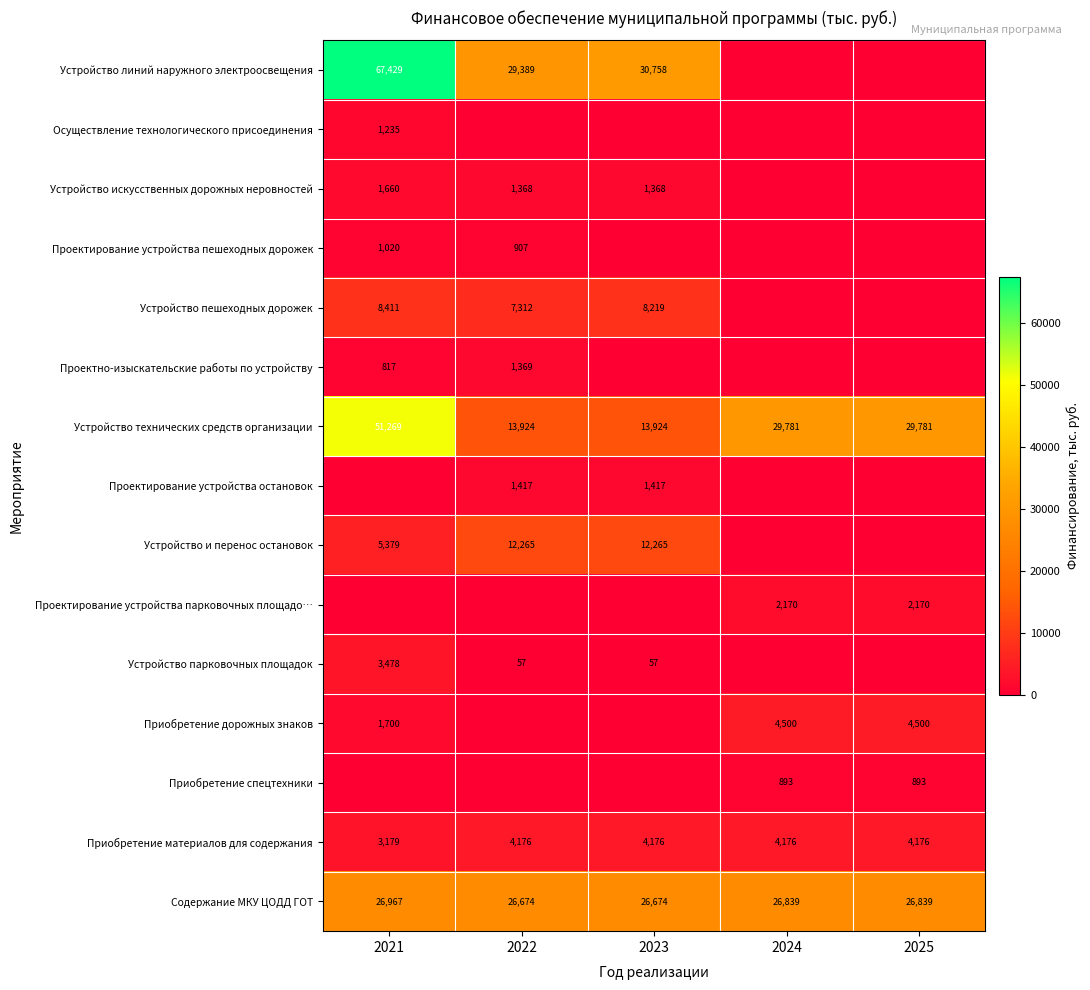

What is the sum of the Устройство технических средств организации values at 2025 and 2021?

81050